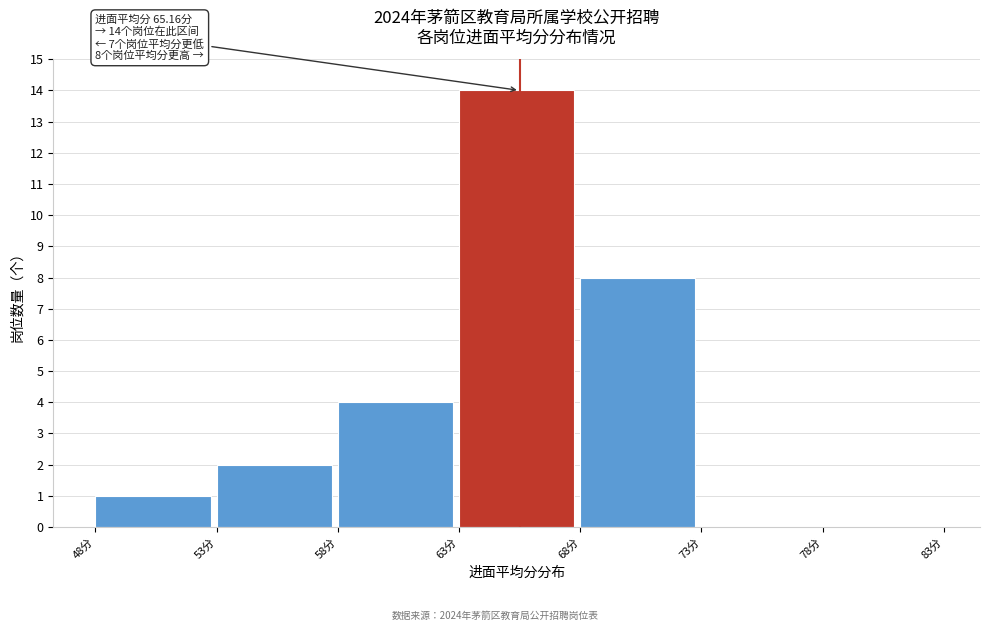

Which range on the x-axis has the tallest bar?

63 to 68